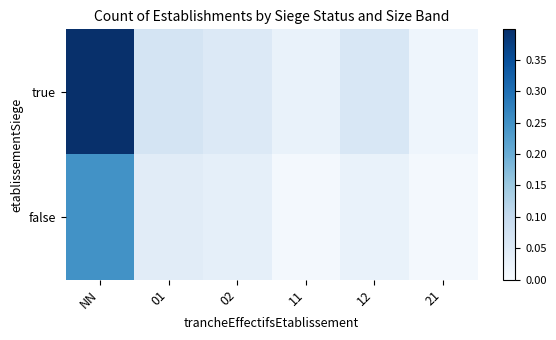

At which category is the sum across all series the highest?

NN